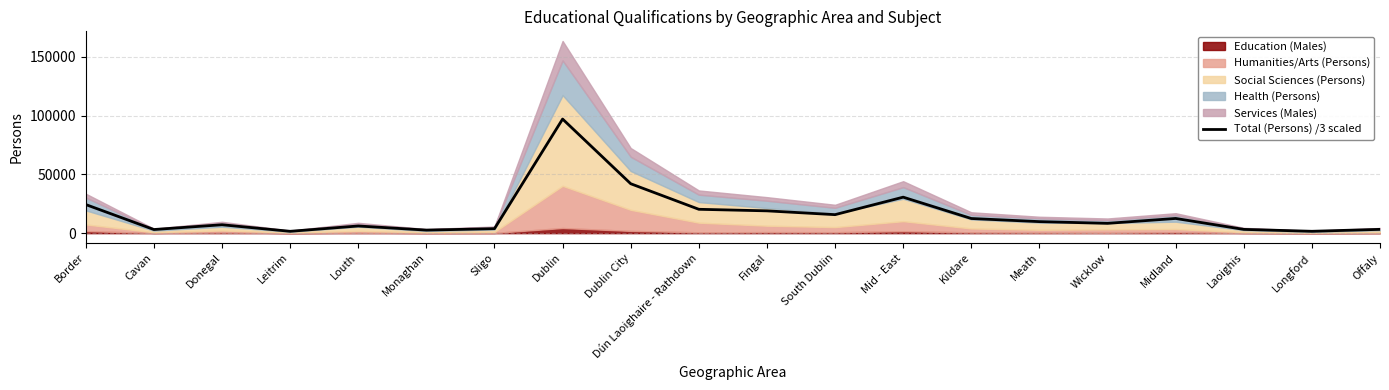

Where is the first local minimum?

Cavan